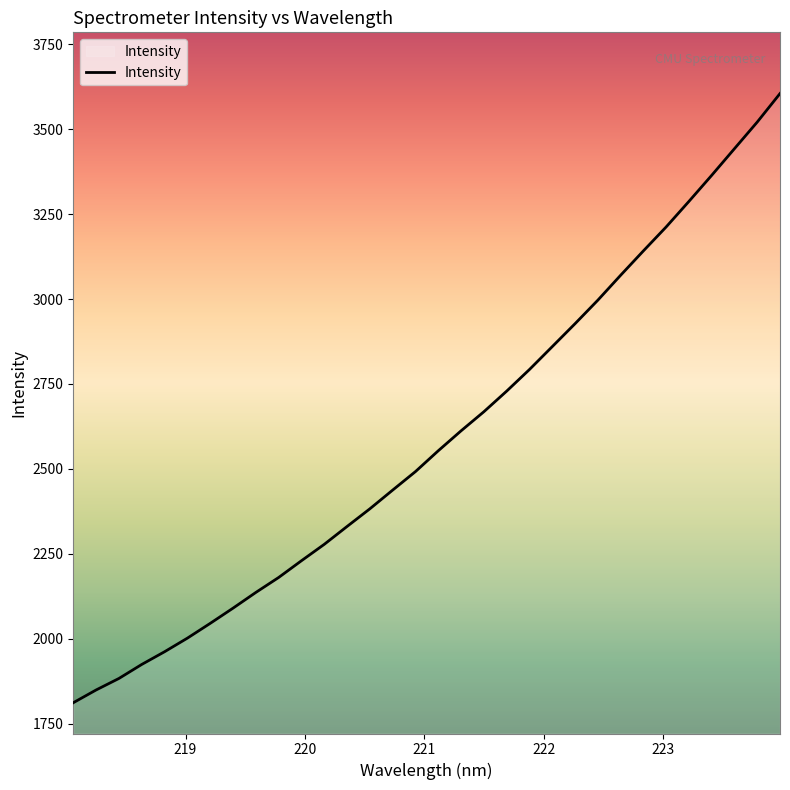

What is the difference between the maximum and minimum values?

1793.1